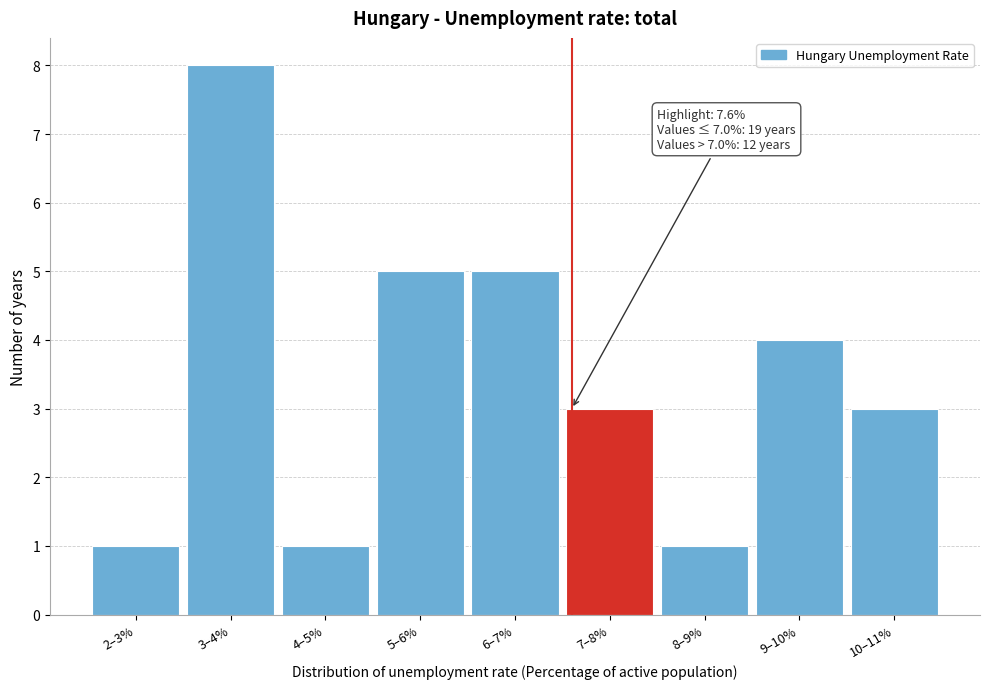

Reading left to right, extract all data points from this chart.

1	8	1	5	5	3	1	4	3